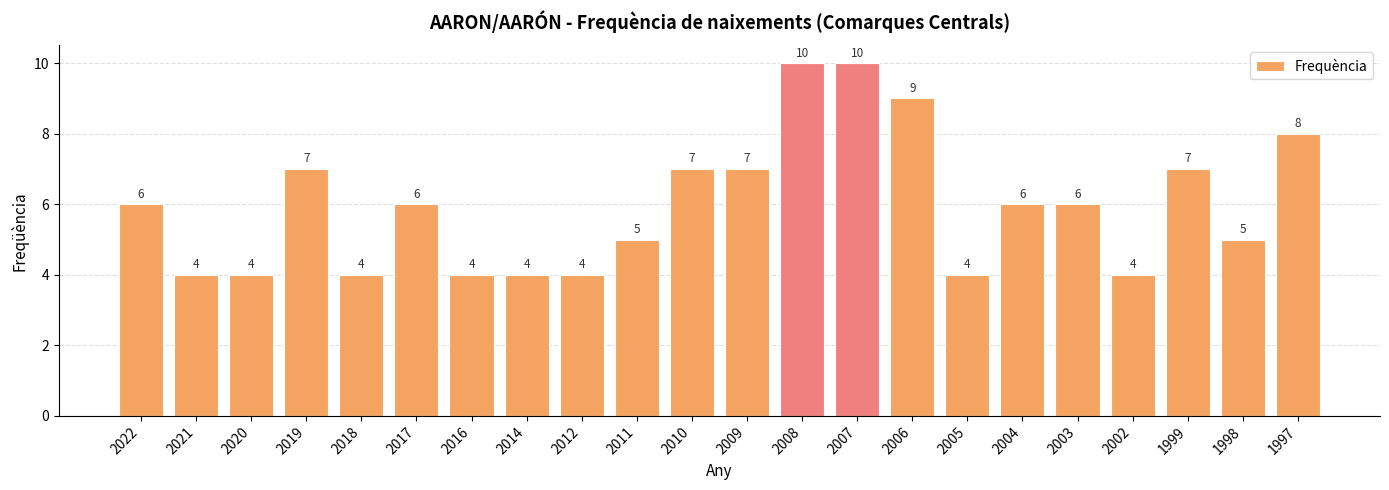

What is the minimum value shown in the chart?

4